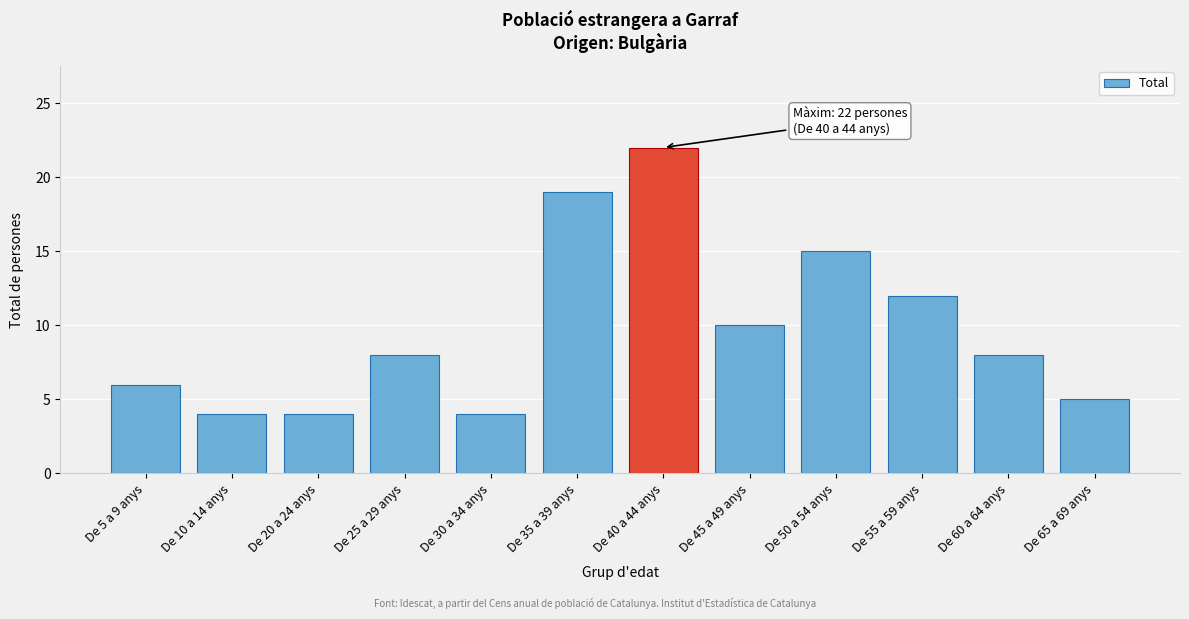

Reading left to right, extract all data points from this chart.

6	4	4	8	4	19	22	10	15	12	8	5